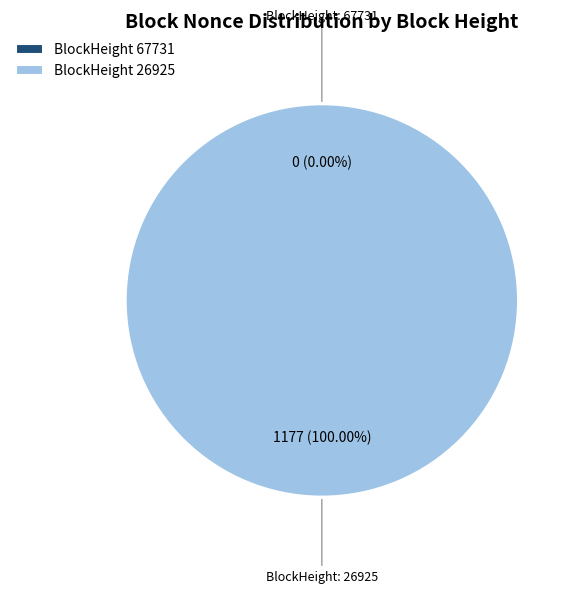

To the nearest percent, what is the difference between the largest and smallest slice percentages?

100%